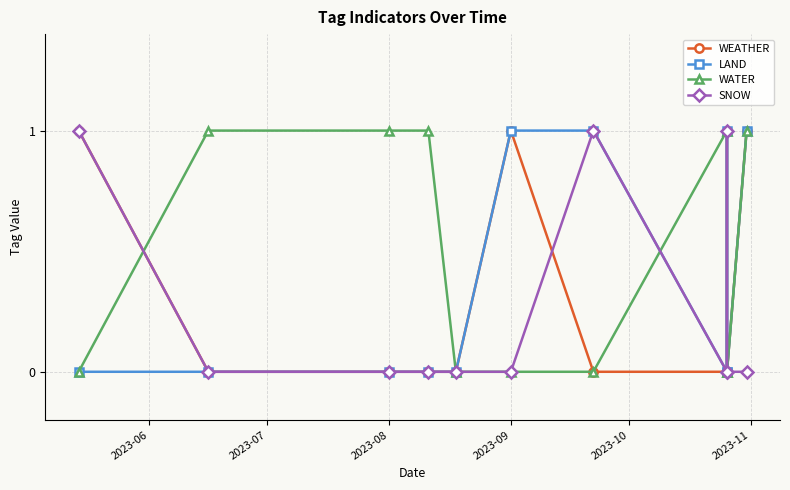

Which series has the widest spread of values?

WEATHER